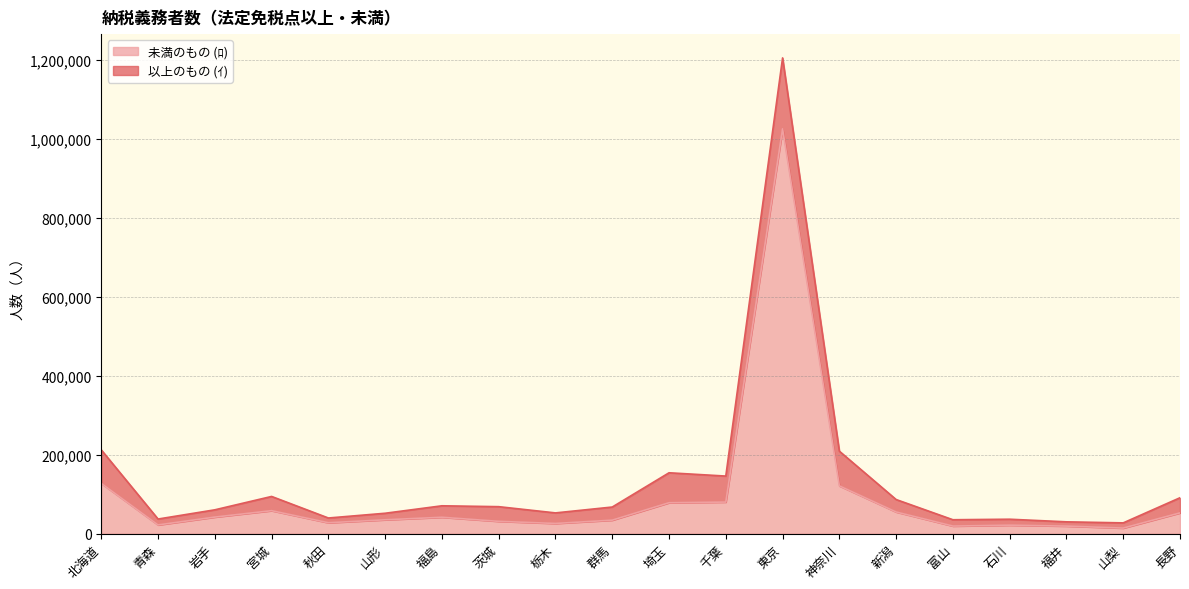

What is the highest value of the 未満のもの (ﾛ) series?

1024662